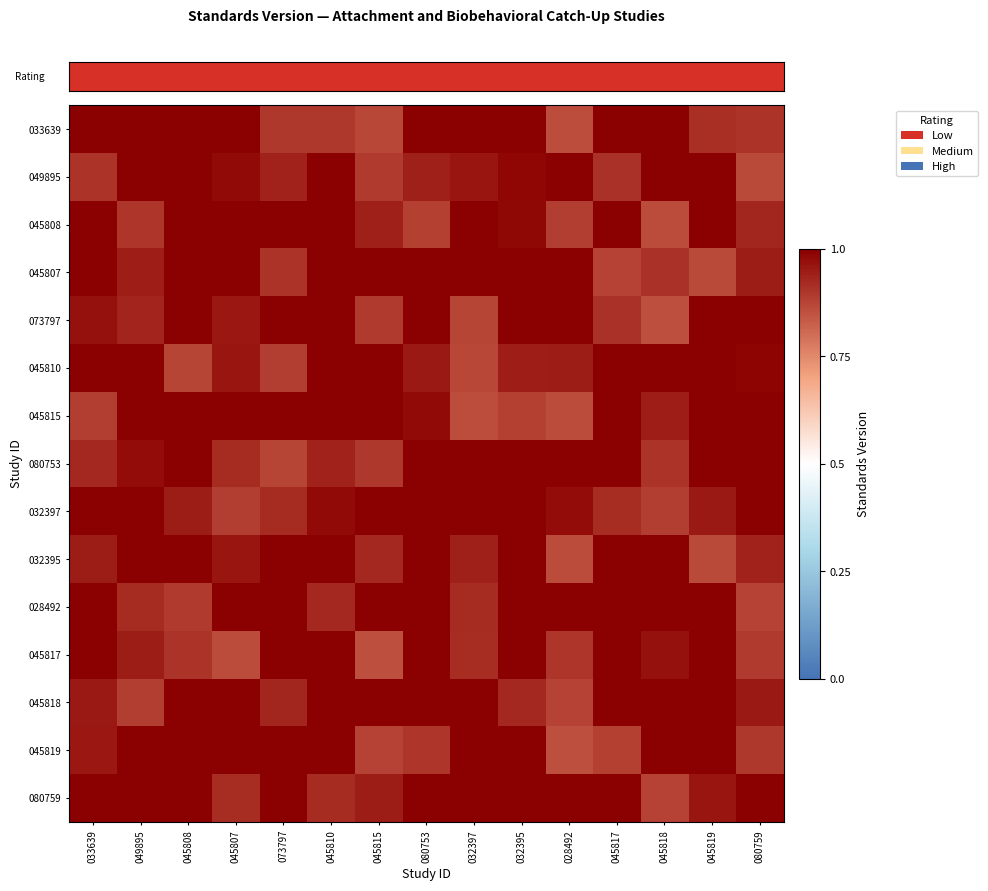

What is the total value across all series at 028492?

14.0